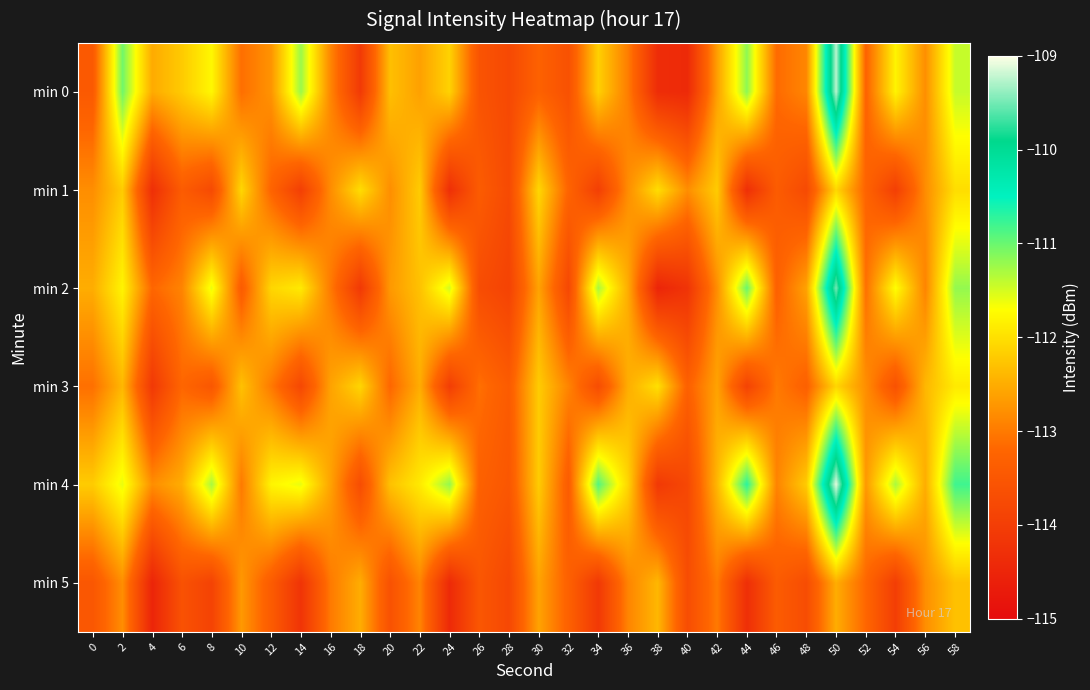

Between 16 and 22, which series saw the biggest shift?

min 2